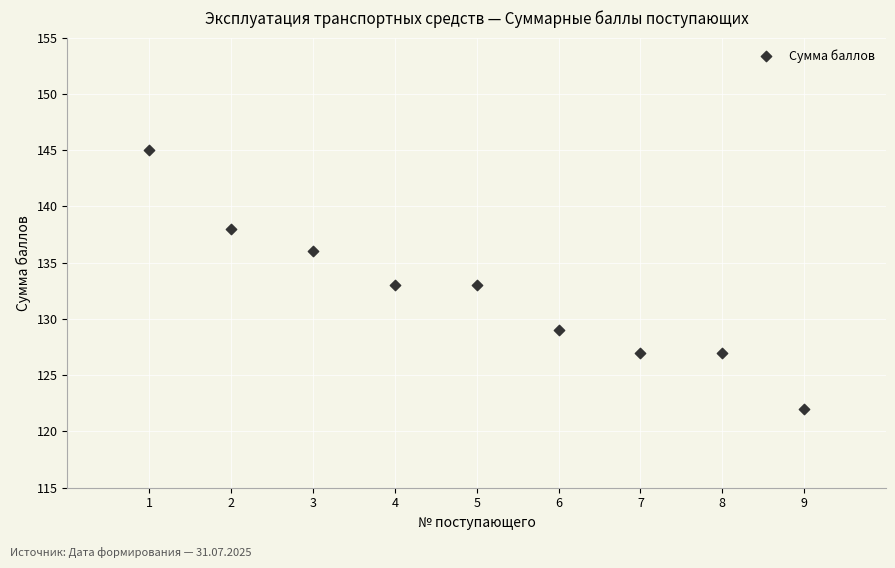

What is the average Y value?

132